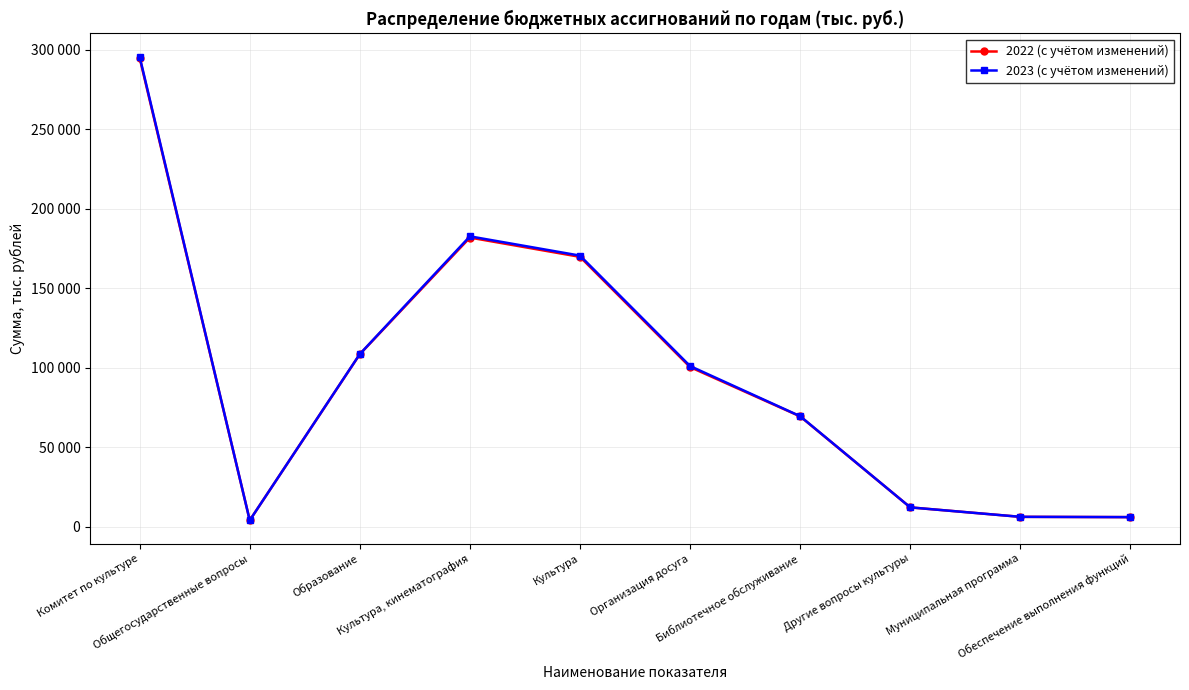

At which category is the sum across all series the highest?

Комитет по культуре